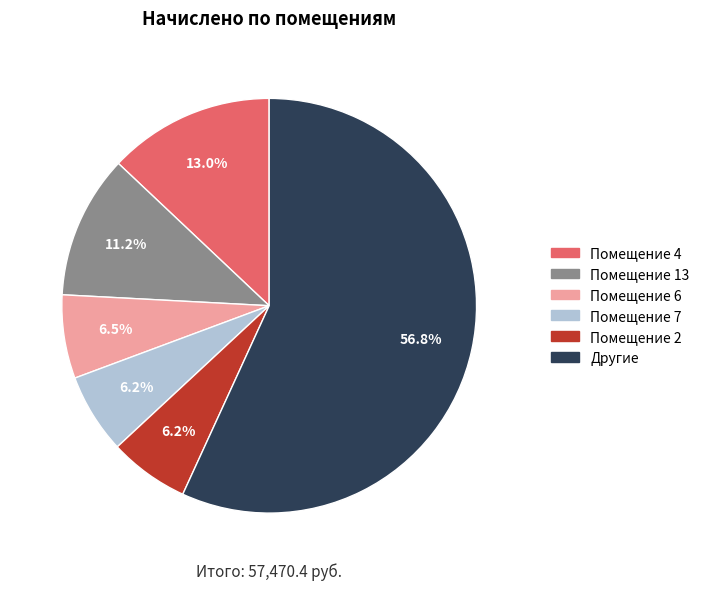

Which slice represents more than half of the pie?

Другие